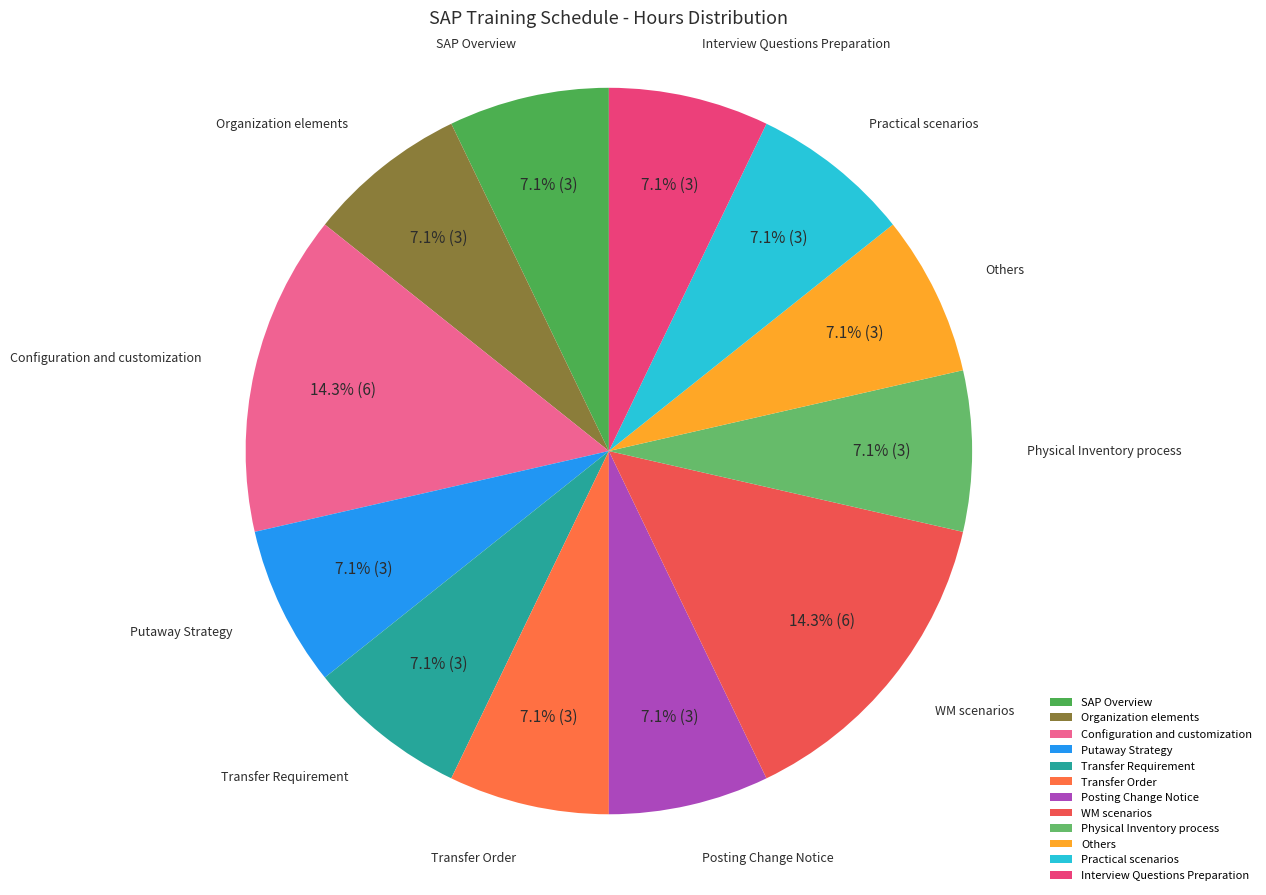

The Interview Questions Preparation slice represents 7% of the pie. True or false?

True